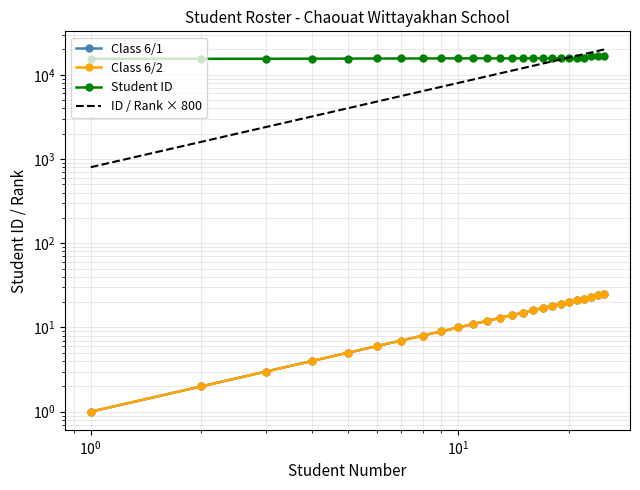

What is the value of the Student ID point at the 6th from the left?

15615